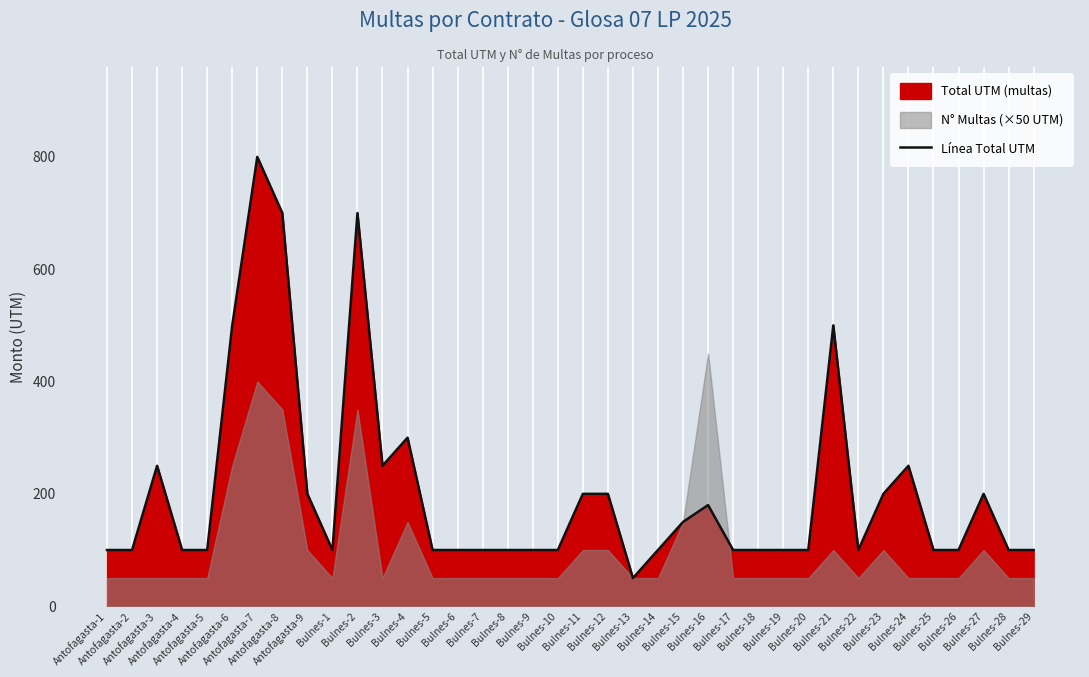

What is the change in value from Antofagasta-7 to Bulnes-16?

-620